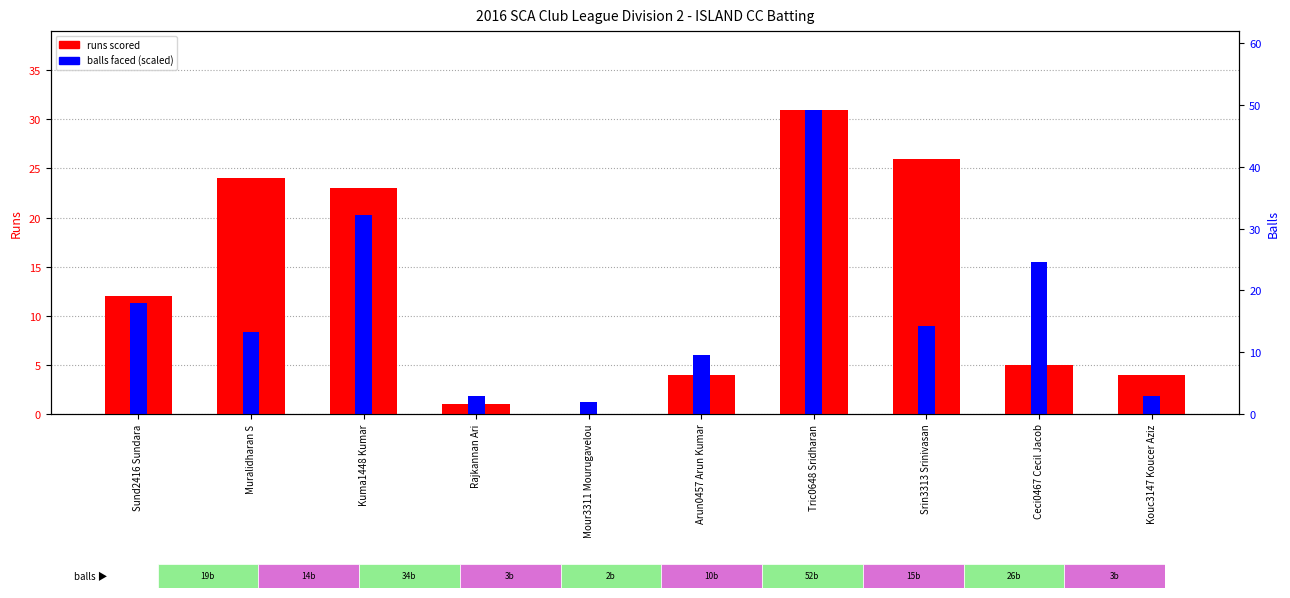

Reading right to left, extract all data points from this chart.

runs scored: 4.0	5.0	26.0	31.0	4.0	0.0	1.0	23.0	24.0	12.0
balls faced (scaled): 1.8	15.5	8.9	31.0	6.0	1.2	1.8	20.3	8.3	11.3